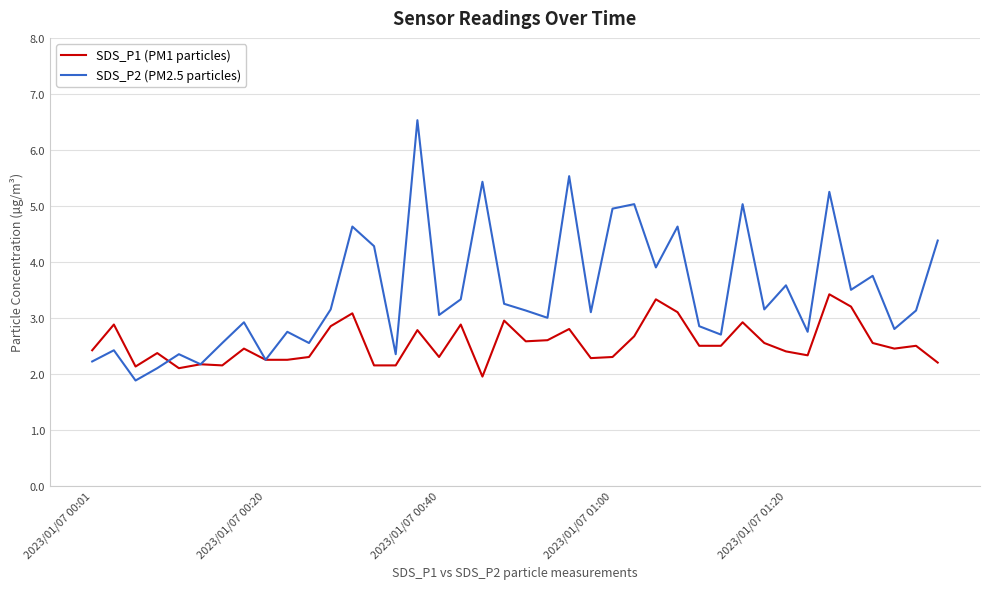

List the series in order of their peak value, lowest first.

SDS_P1 (PM1 particles), SDS_P2 (PM2.5 particles)